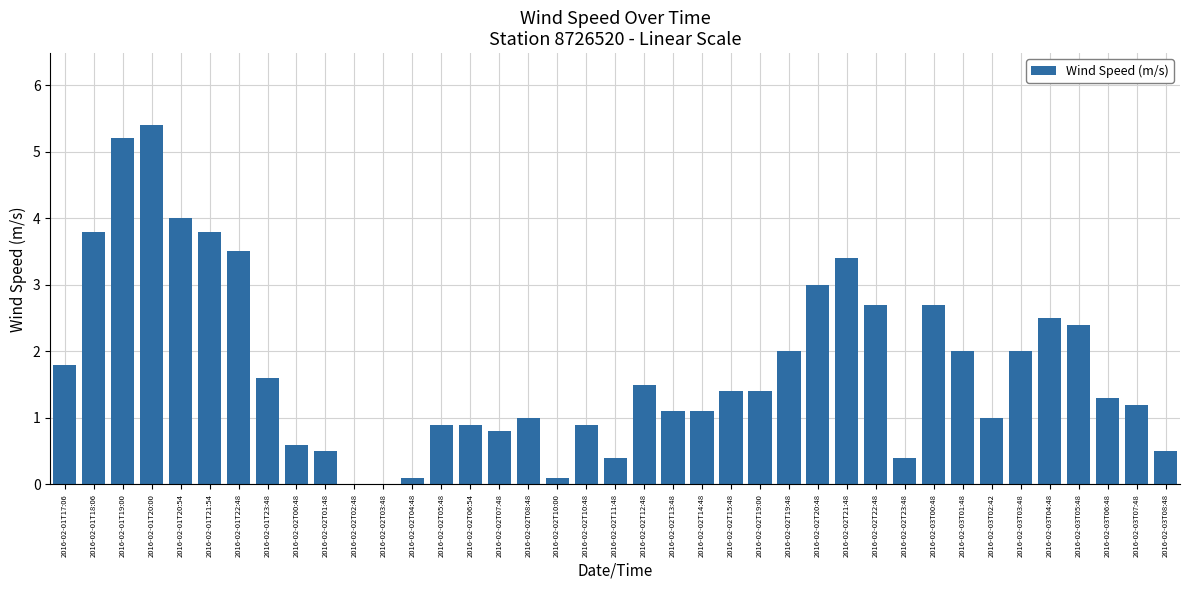

The chart shows a value of 0.4 at 2016-02-02T07:48. True or false?

False